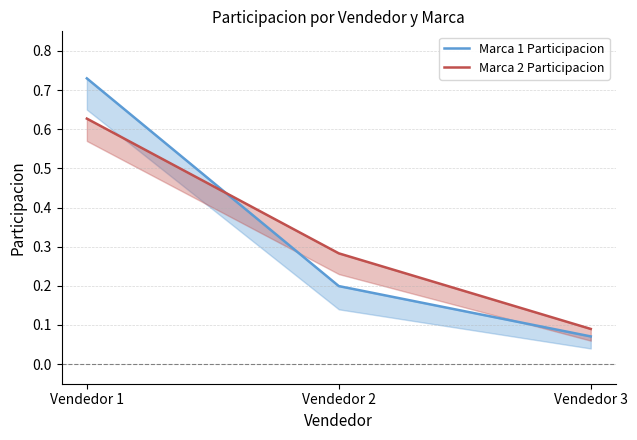

Does the chart have visible grid lines?

Yes